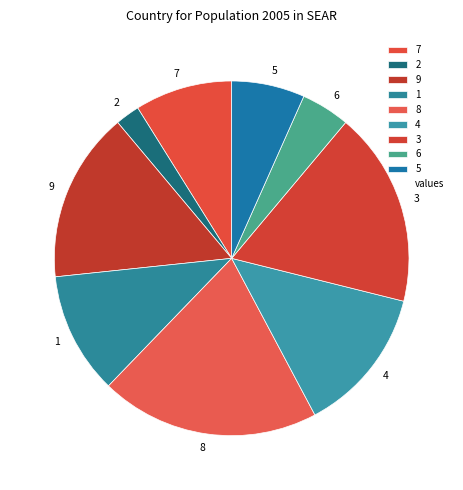

Combined, do 2 and 3 account for over 50%?

No